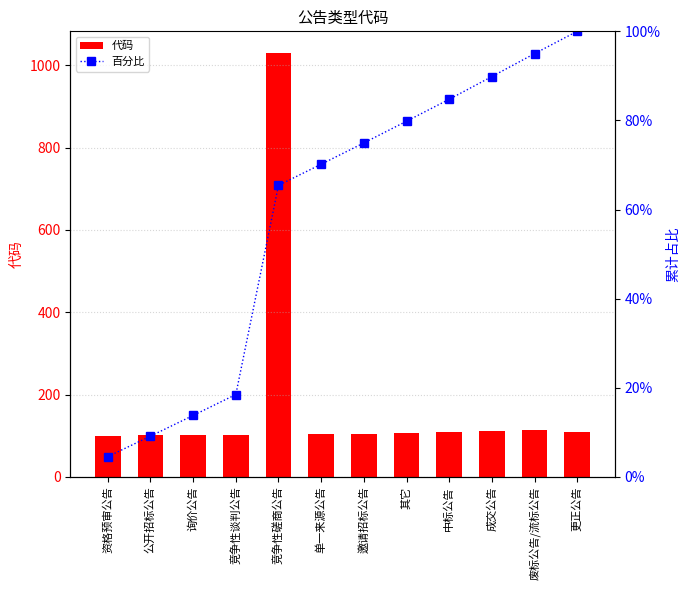

Which series has the largest total across all categories?

代码